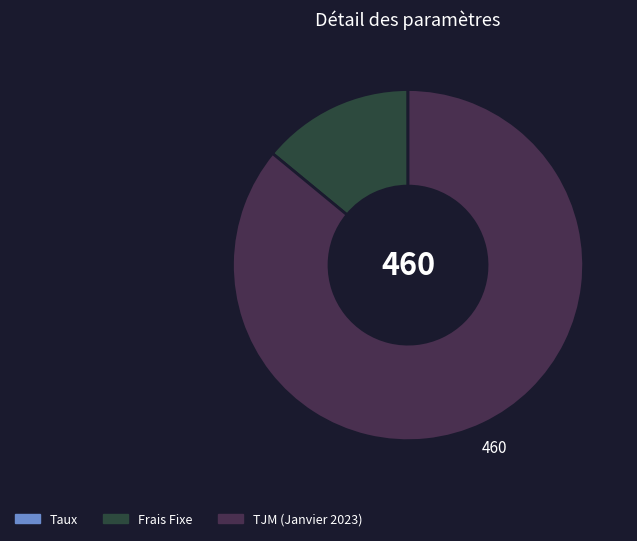

Do Frais Fixe and TJM (Janvier 2023) together represent more than half of the pie?

Yes